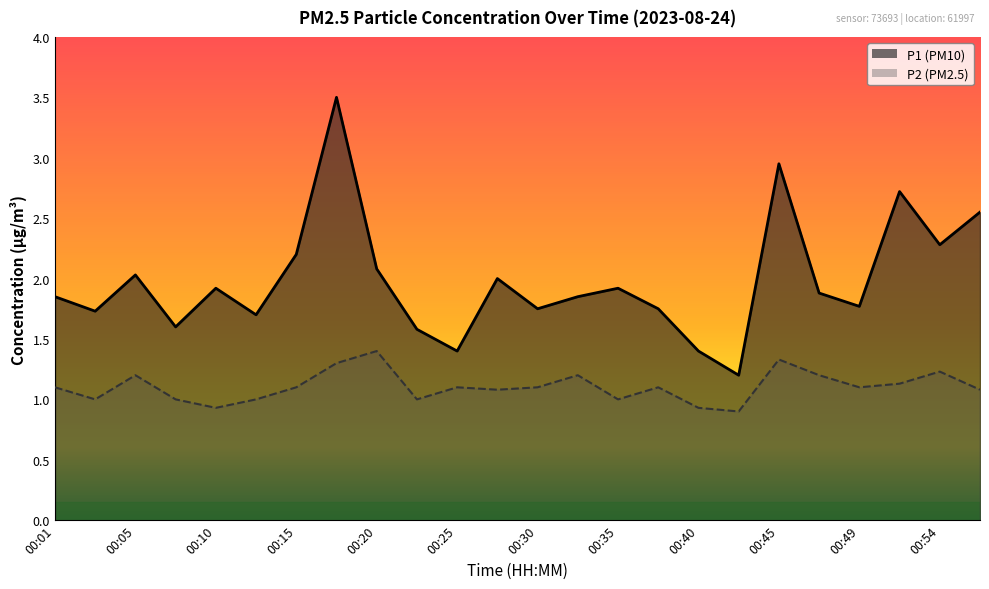

Reading left to right, what are all the values shown in this chart?

P1: 1.9	1.7	2.0	1.6	1.9	1.7	2.2	3.5	2.1	1.6	1.4	2.0	1.8	1.9	1.9	1.8	1.4	1.2	3.0	1.9	1.8	2.7	2.3	2.5
P2: 1.1	1.0	1.2	1.0	0.9	1.0	1.1	1.3	1.4	1.0	1.1	1.1	1.1	1.2	1.0	1.1	0.9	0.9	1.3	1.2	1.1	1.1	1.2	1.1